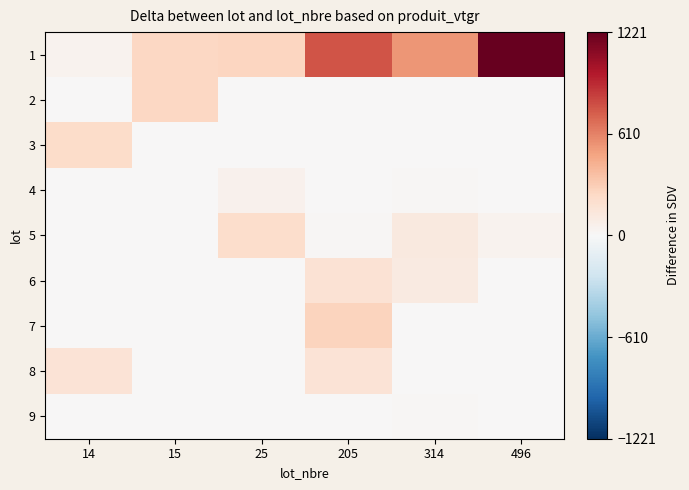

Reading left to right, what are all the values shown in this chart?

1: 14=42.0	15=250.0	25=259.7	205=767.4	314=539.4	496=1221.3
2: 14=0.0	15=250.0	25=0.0	205=0.0	314=0.0	496=0.0
3: 14=226.9	15=0.0	25=0.0	205=0.0	314=0.4	496=0.0
4: 14=0.0	15=0.0	25=47.7	205=0.0	314=11.5	496=0.0
5: 14=0.0	15=0.0	25=212.0	205=13.5	314=123.7	496=45.7
6: 14=0.0	15=0.0	25=0.0	205=174.0	314=111.9	496=0.0
7: 14=0.0	15=0.0	25=0.0	205=269.0	314=5.1	496=0.0
8: 14=164.2	15=0.0	25=0.0	205=169.8	314=6.5	496=0.0
9: 14=0.0	15=0.0	25=0.0	205=6.6	314=11.9	496=0.0